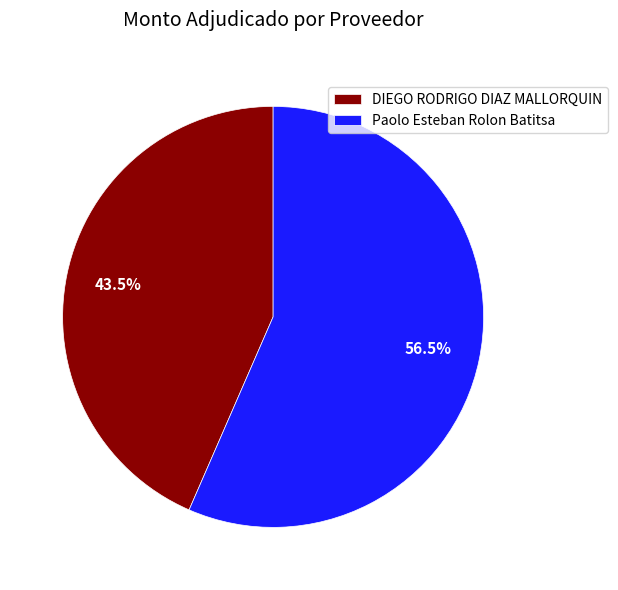

Combined, do Paolo Esteban Rolon Batitsa and DIEGO RODRIGO DIAZ MALLORQUIN account for over 50%?

Yes